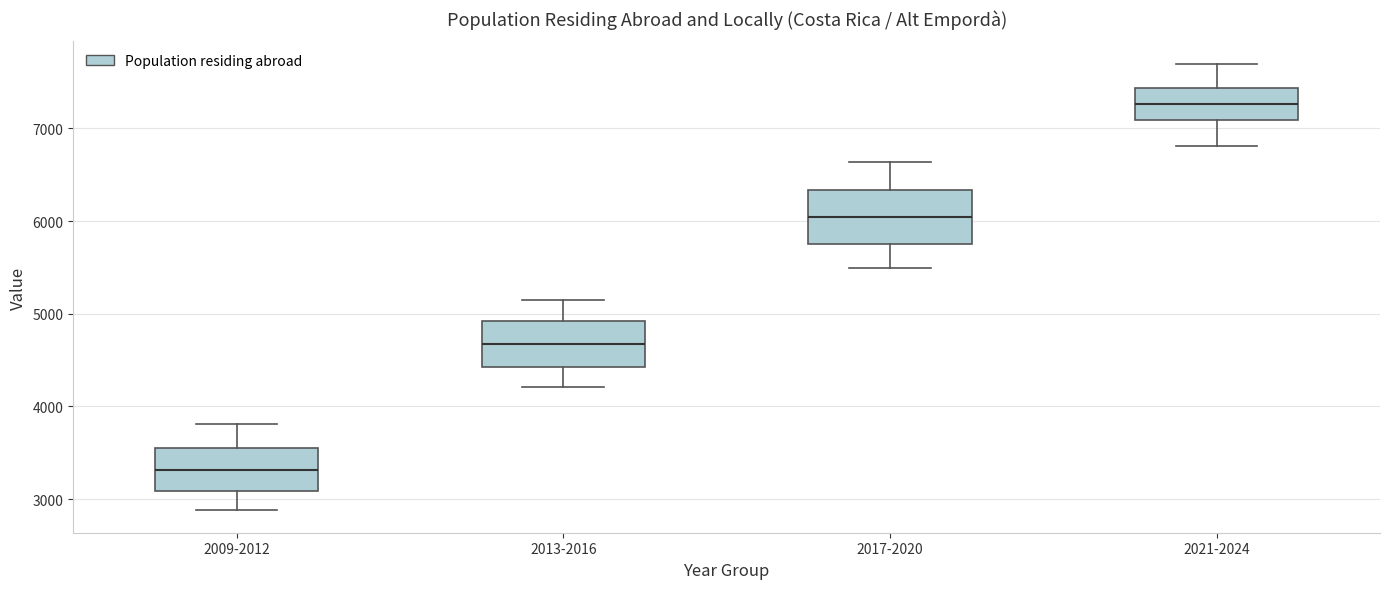

Which box's median line is the highest?

2021-2024